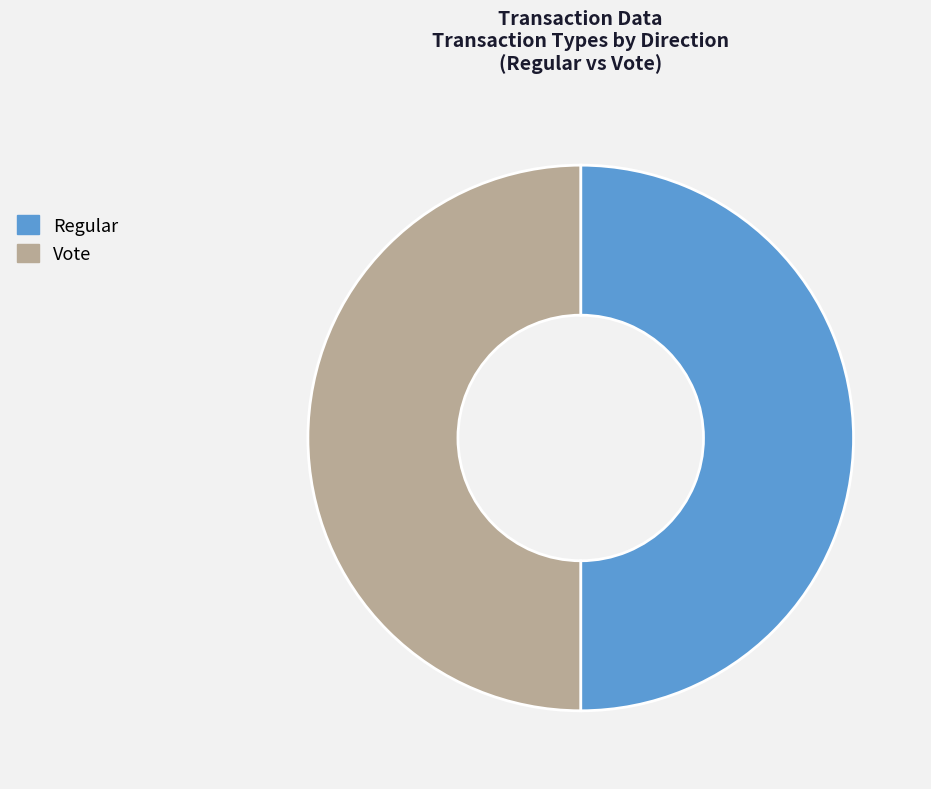

What is the ratio of the value at Vote to the value at Regular?

1.0